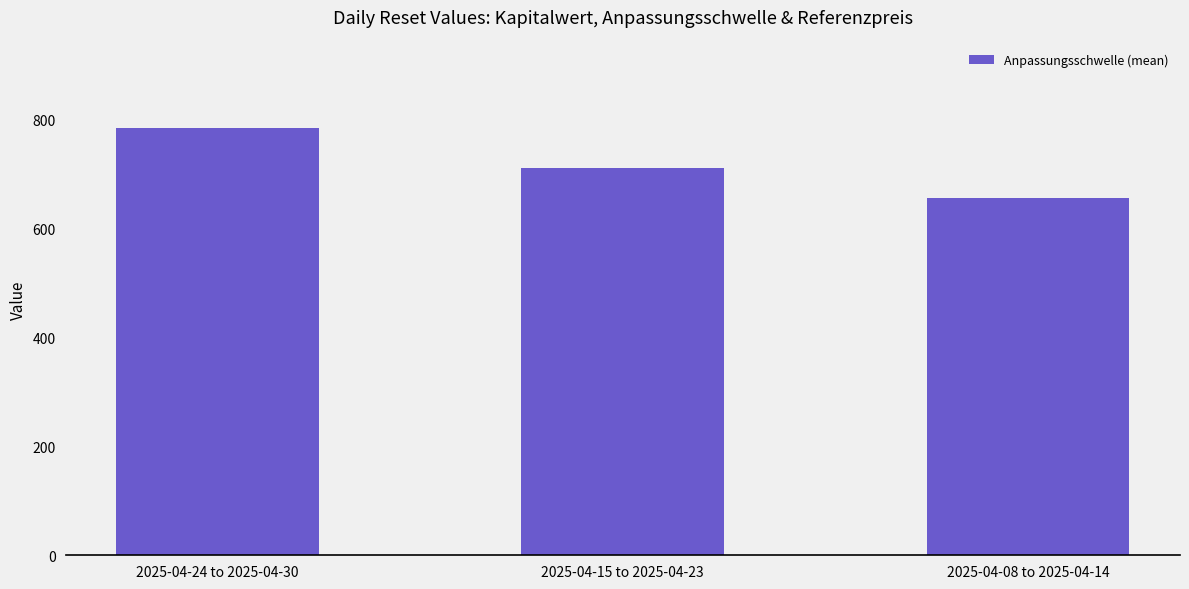

What is the label of the 3rd bar from the left?

2025-04-08 to 2025-04-14